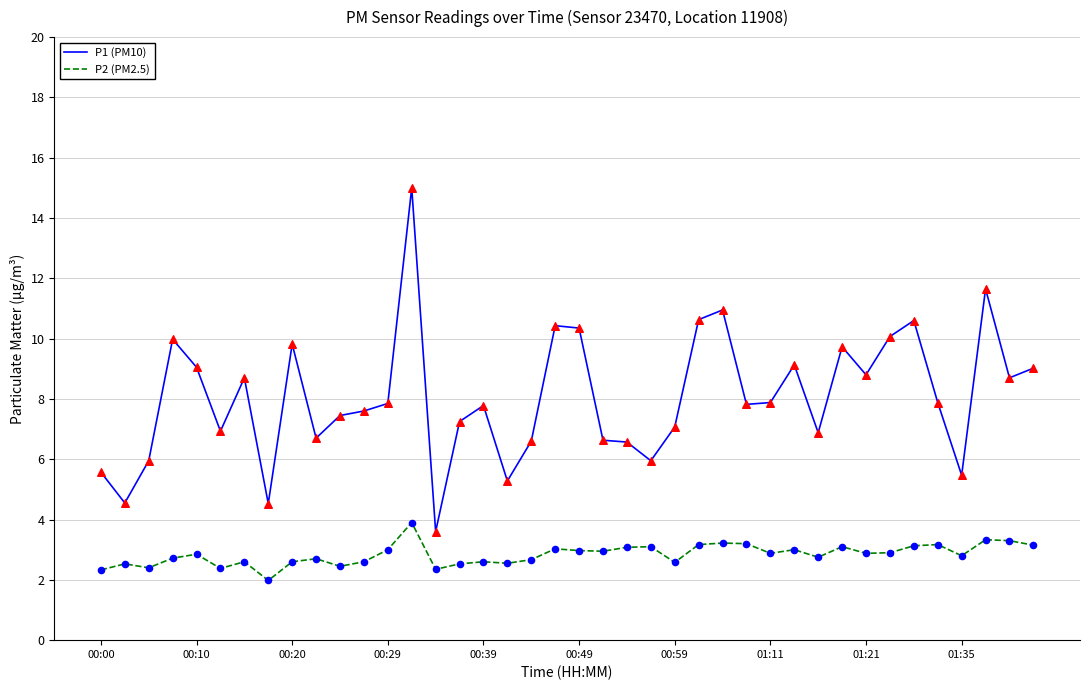

Which series has the largest total across all categories?

P1 (PM10)